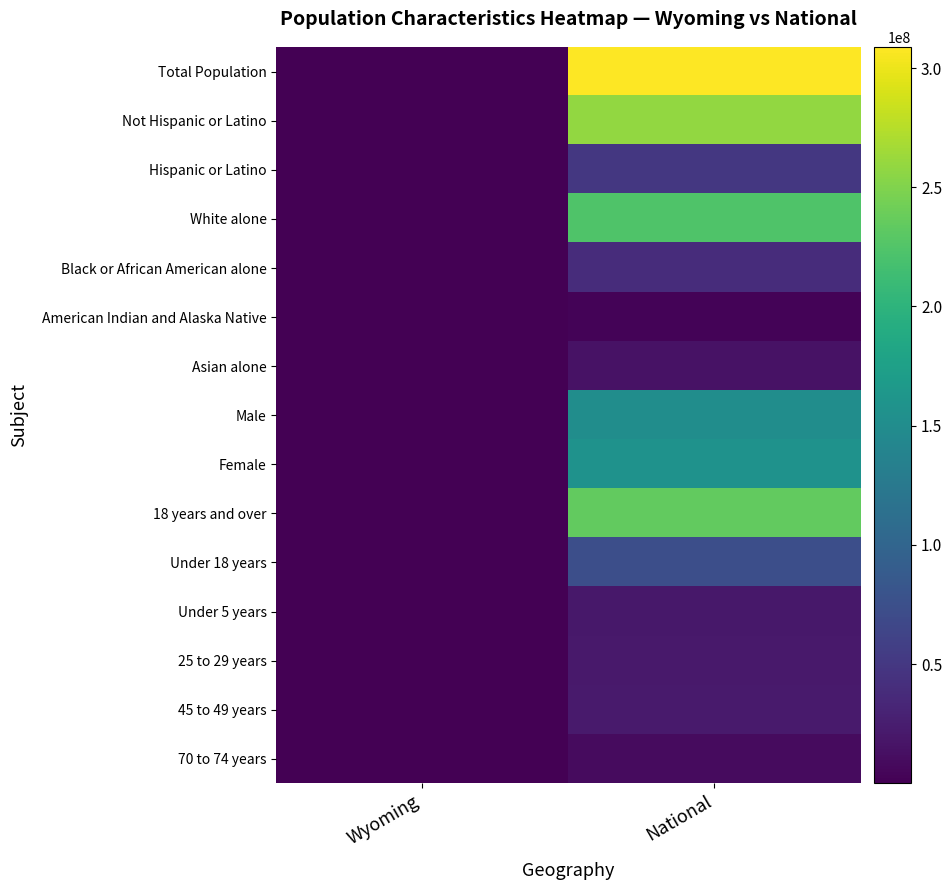

List the series in order of their peak value, highest first.

Total Population, Not Hispanic or Latino, 18 years and over, White alone, Female, Male, Under 18 years, Hispanic or Latino, Black or African American alone, 45 to 49 years, 25 to 29 years, Under 5 years, Asian alone, 70 to 74 years, American Indian and Alaska Native